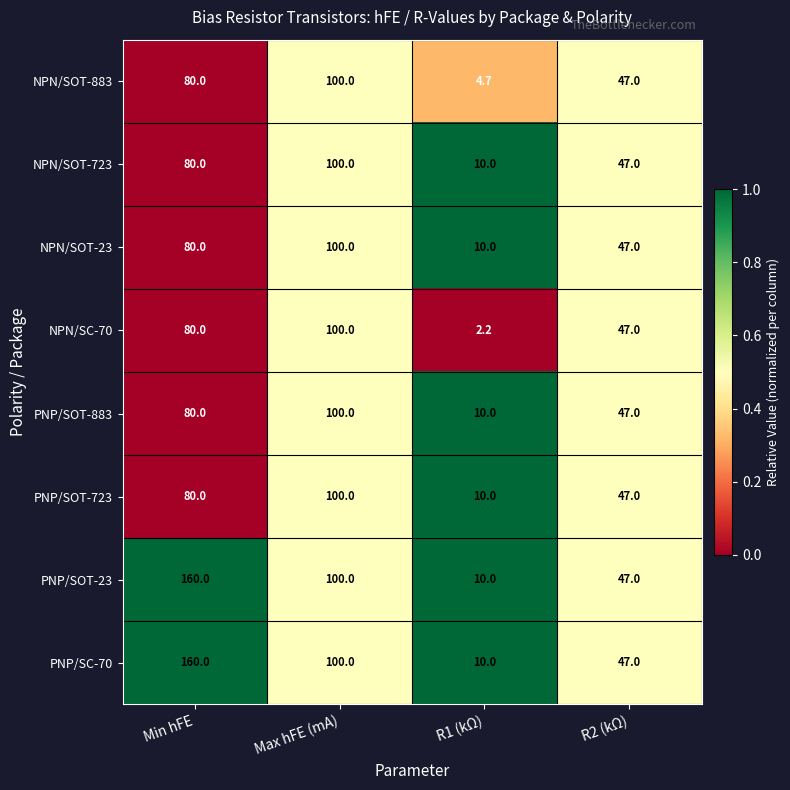

Is it true that PNP/SOT-23 equals 254.8 at Min hFE?

False